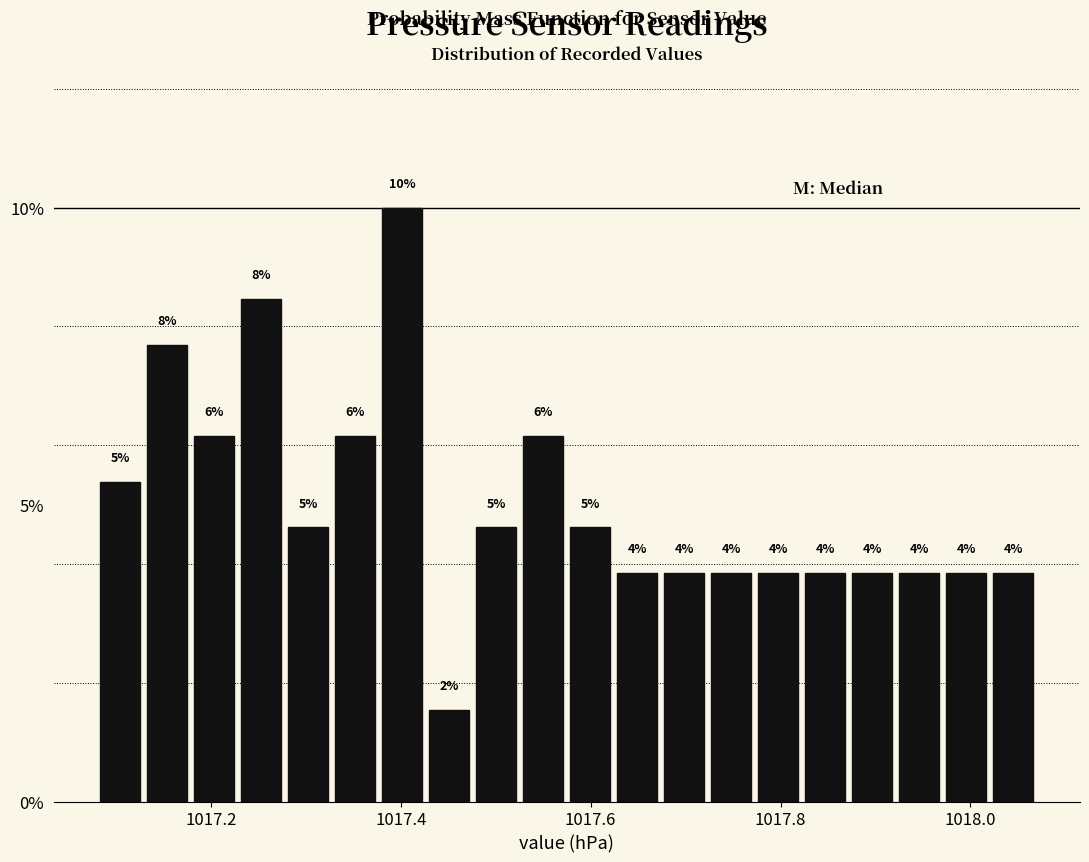

Read against the x-axis, roughly where is the centre of the tallest bar?

1017.40